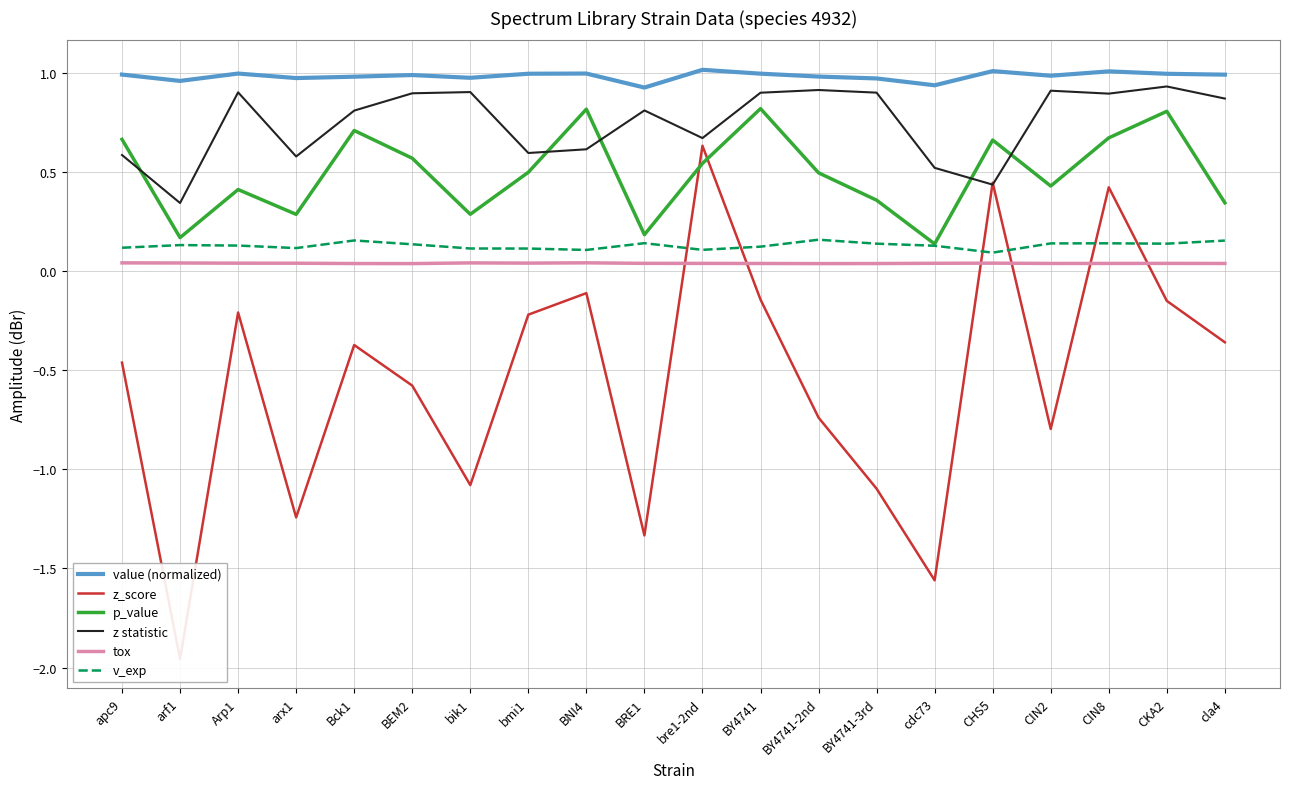

What is the sum of the tox values at CIN2 and arx1?

0.1